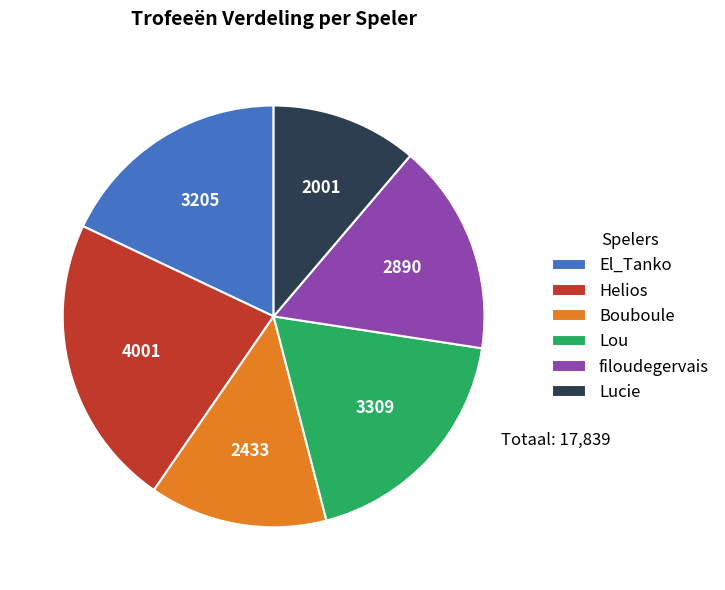

Do Lucie and Bouboule together represent more than half of the pie?

No